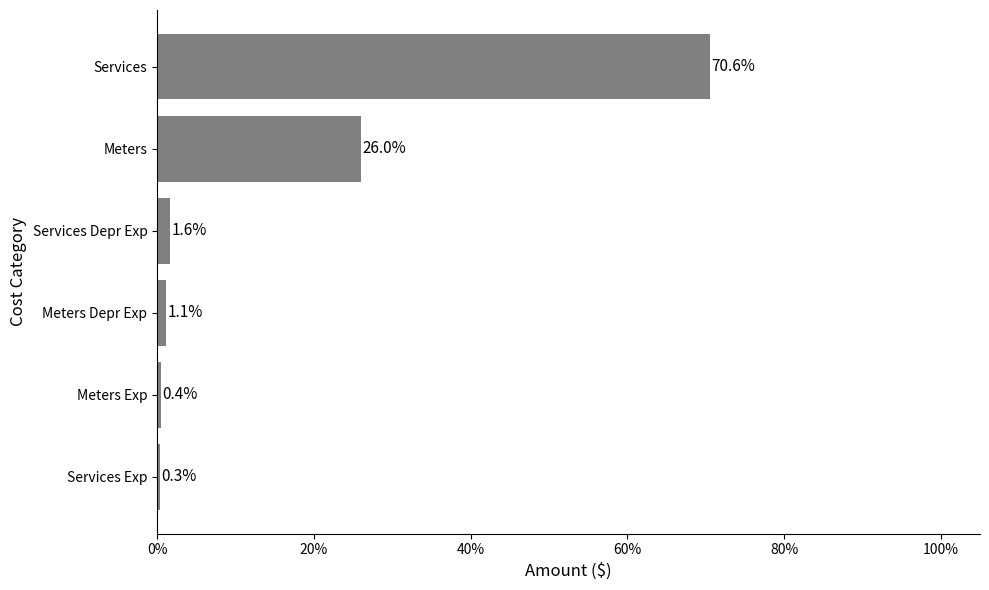

How many bars are there in total?

6